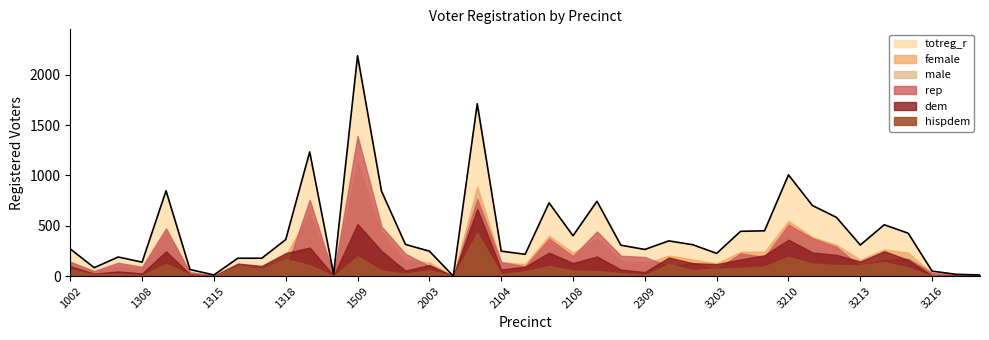

True or false: male has a value of 285 at 1309.

False